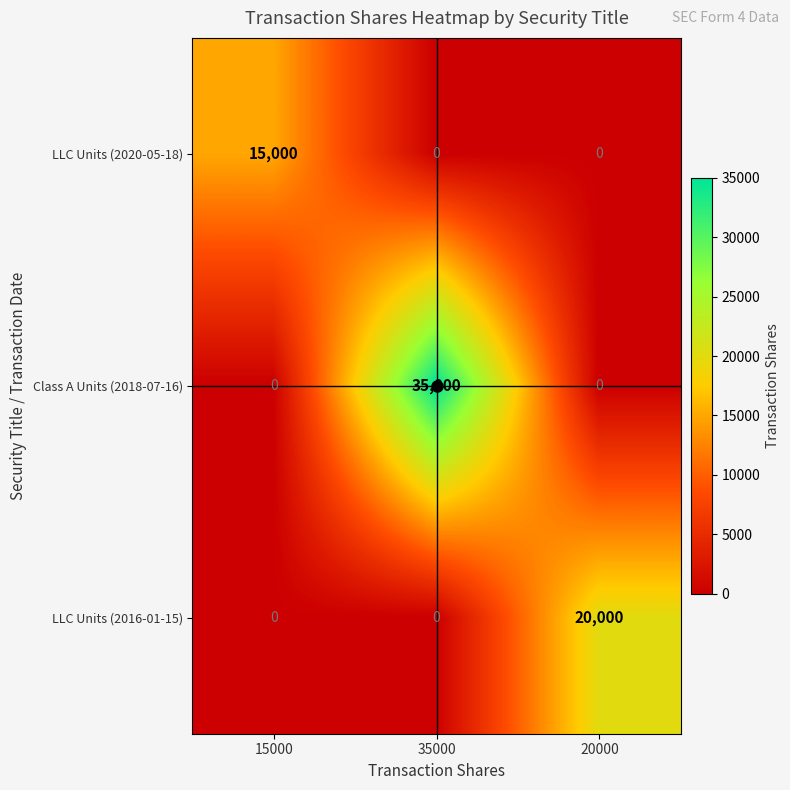

True or false: LLC Units (2016-01-15) has a value of 13768 at 35000.

False